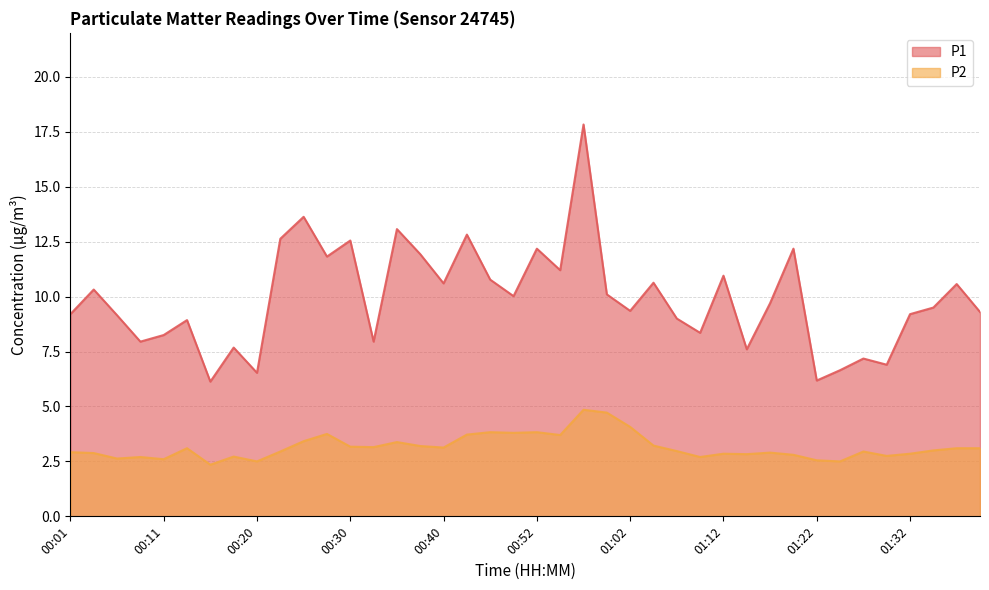

Where is the first local maximum for P2?

00:08